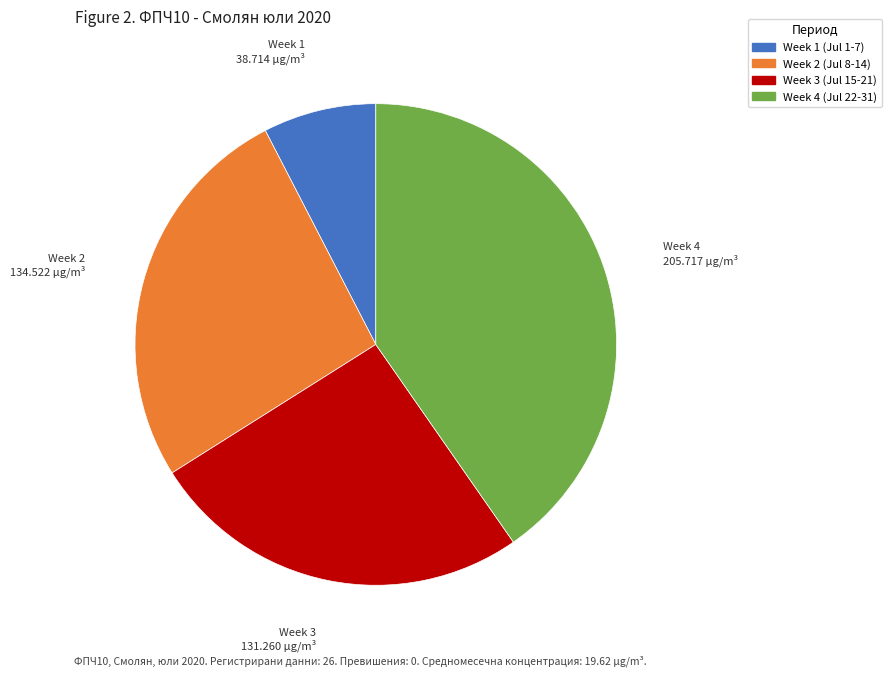

True or false: Week 2 (Jul 8-14) accounts for 26% of the total.

True